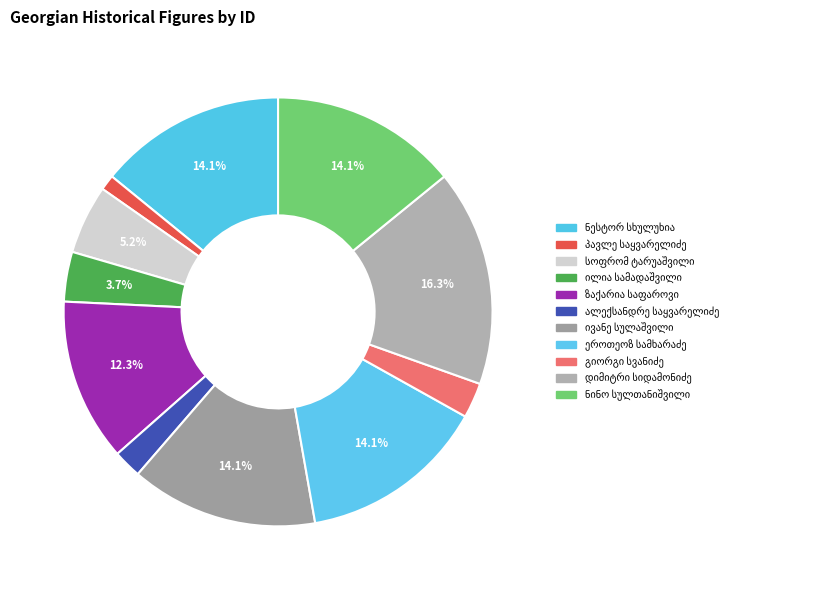

What is the change in value from სოფრომ ტარუაშვილი to ივანე სულაშვილი?

+15727